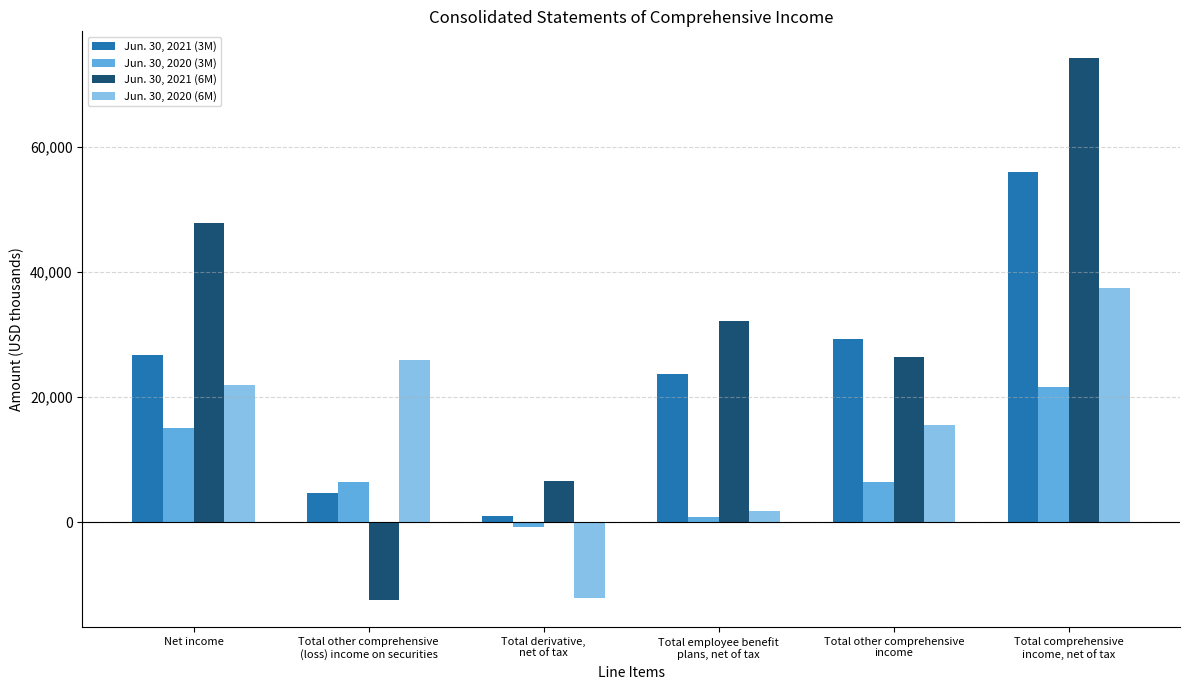

What is the difference between the maximum and minimum values in the Jun. 30, 2020 (3M) series?

22305